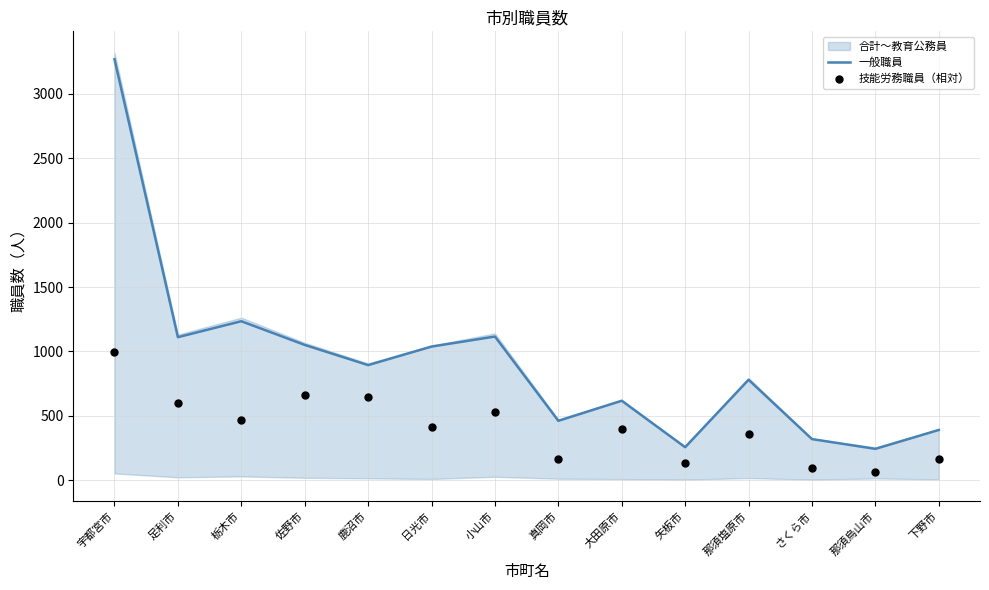

At how many categories does at least one series exceed 1651?

1